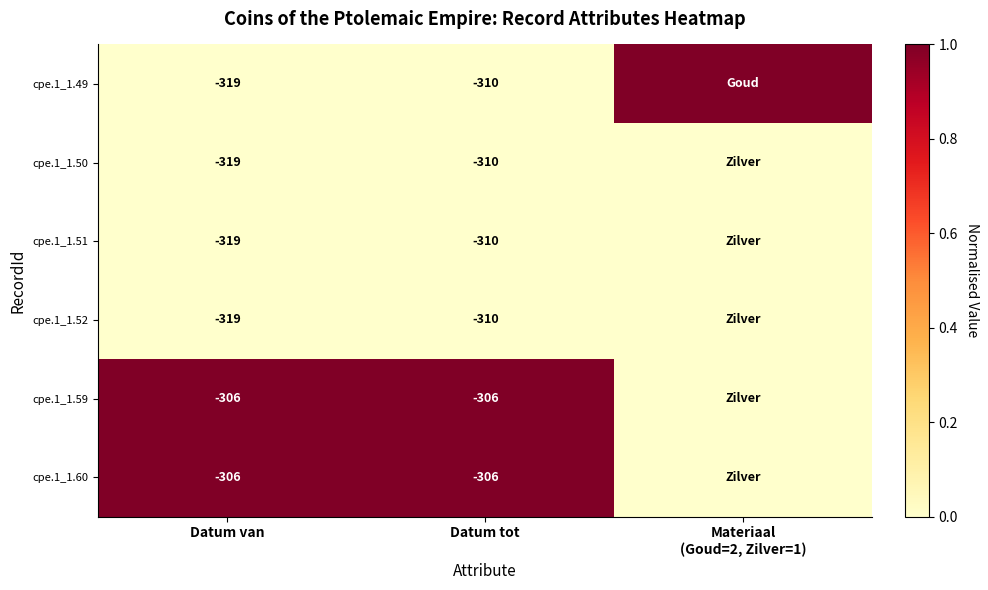

The cpe.1_1.49 series shows -68 at Datum tot. True or false?

False